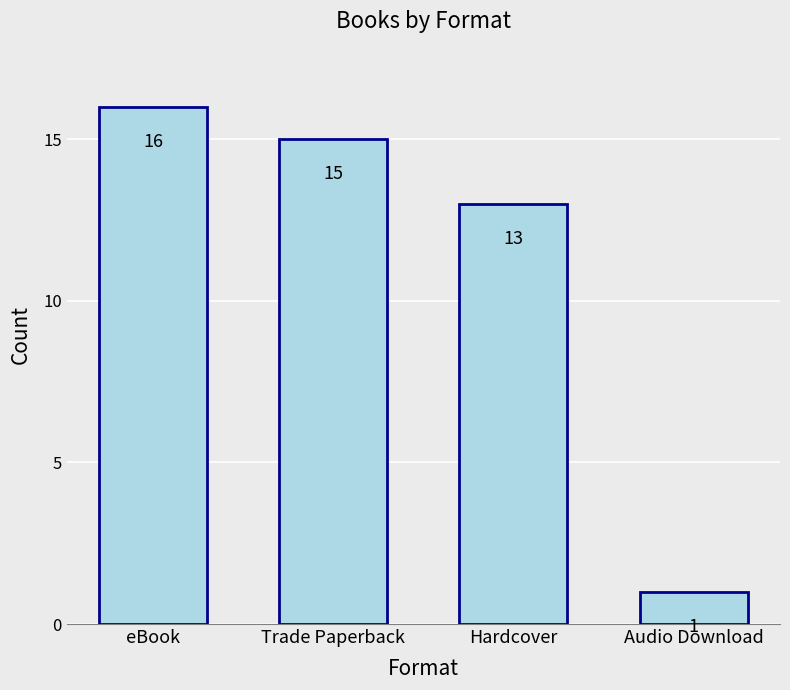

List the labels in order of value, smallest first.

Audio Download, Hardcover, Trade Paperback, eBook